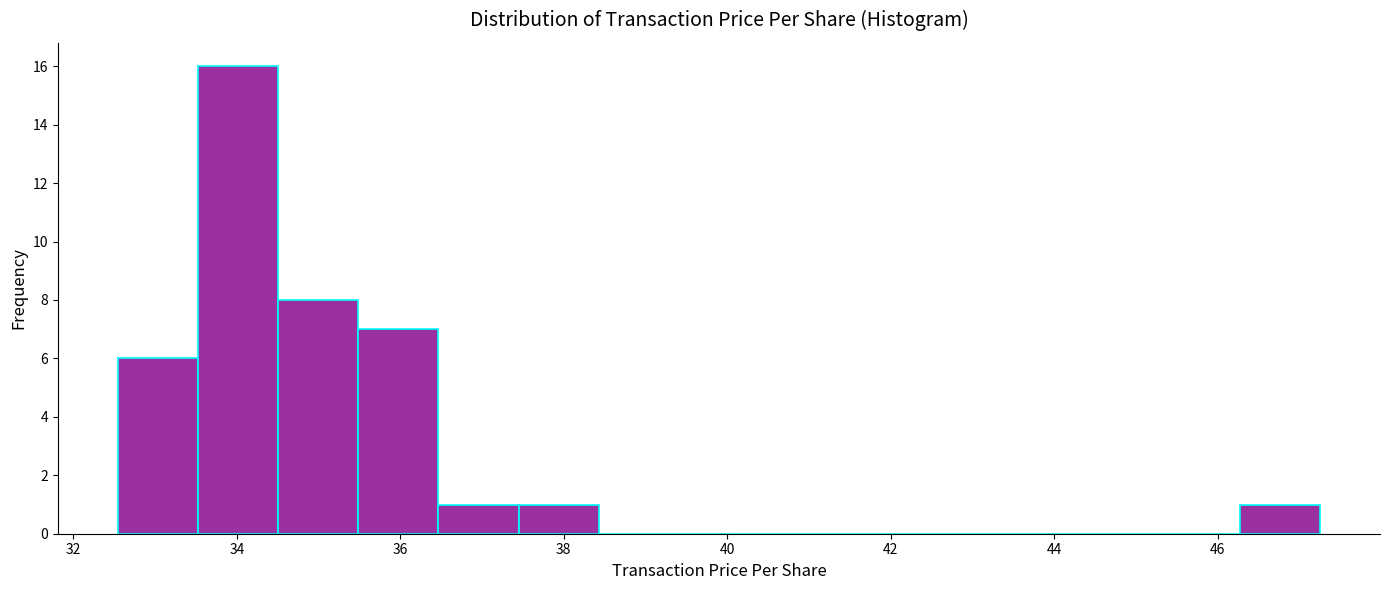

What is the height of the bar covering 46.2 to 47.2 on the x-axis? Neither the bar edges nor the heights are printed on the chart, so give them approximately, as read against the axes.

1